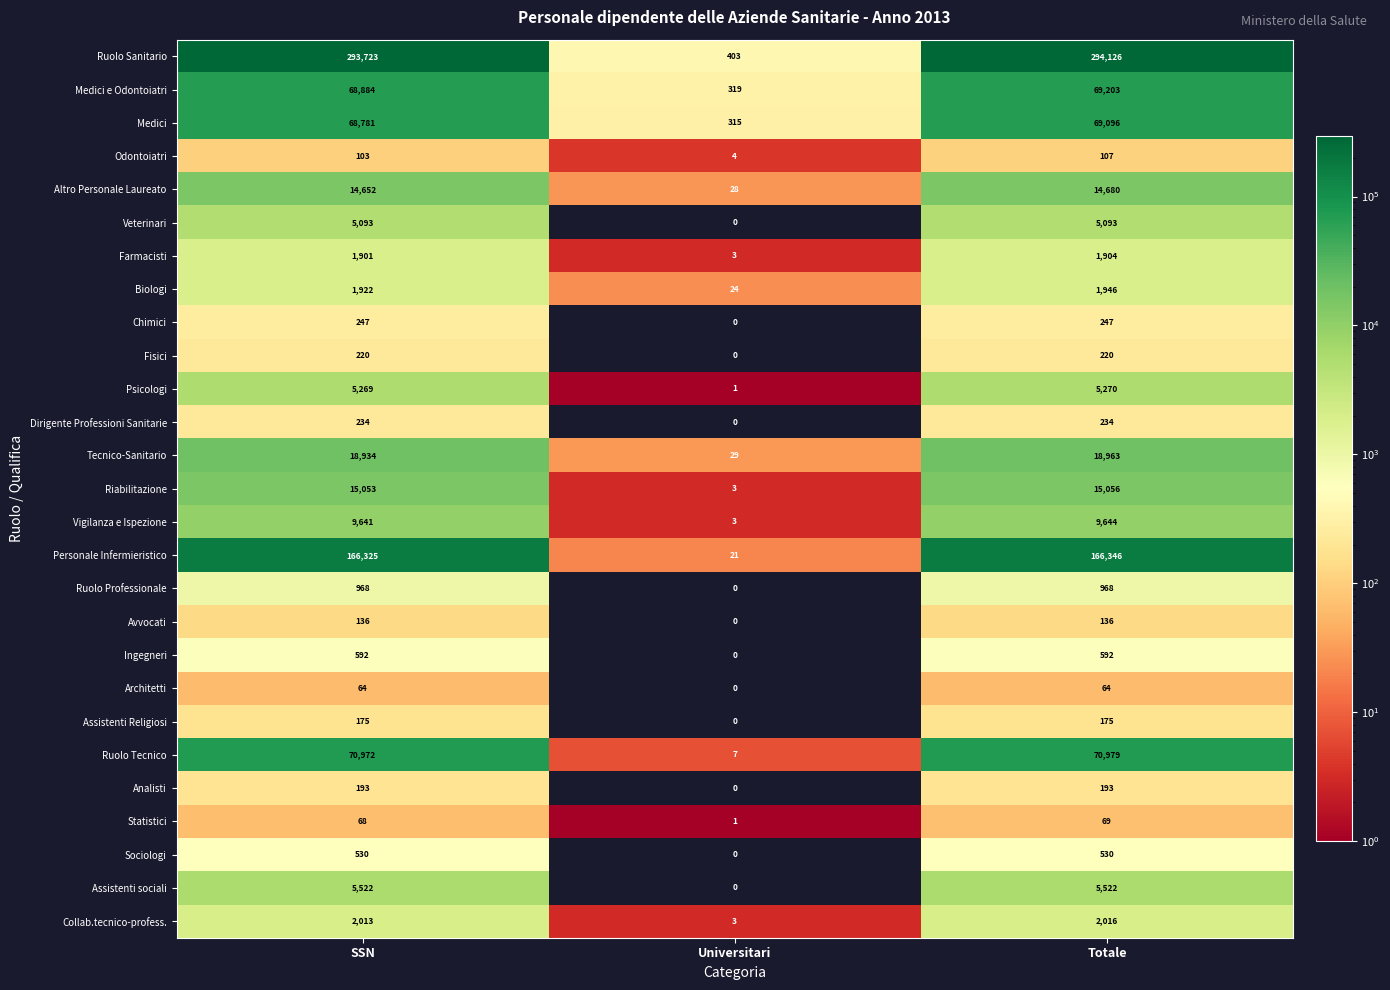

What is the sum of all Ruolo Professionale values?

1936